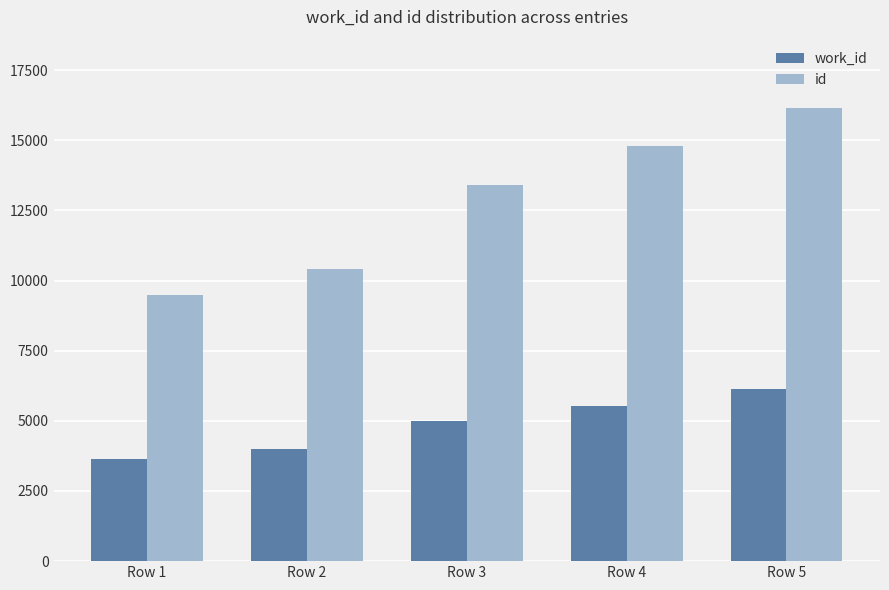

Reading left to right, transcribe all the data shown in this chart.

work_id: Row 1=3648	Row 2=4010	Row 3=4983	Row 4=5532	Row 5=6118
id: Row 1=9471	Row 2=10406	Row 3=13398	Row 4=14799	Row 5=16161